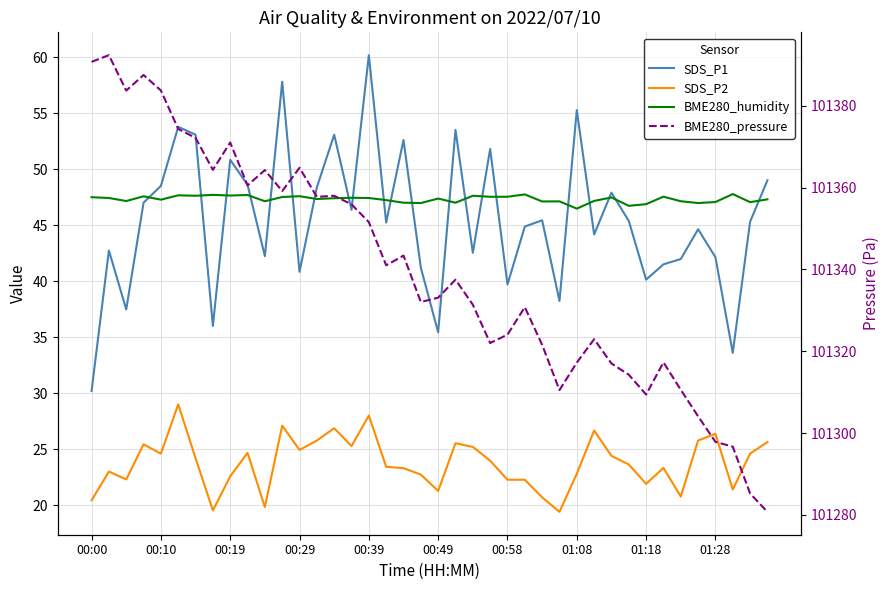

What is the highest value of the BME280_pressure series?

101392.4